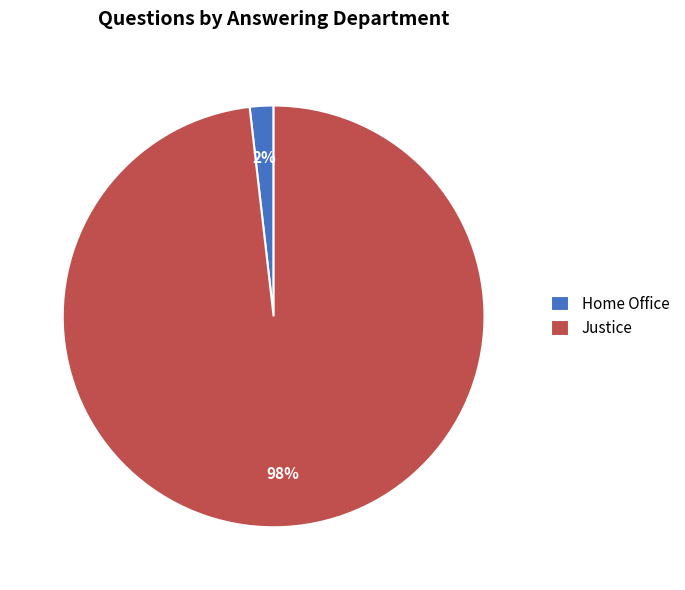

Rank the categories by value from lowest to highest.

Home Office, Justice